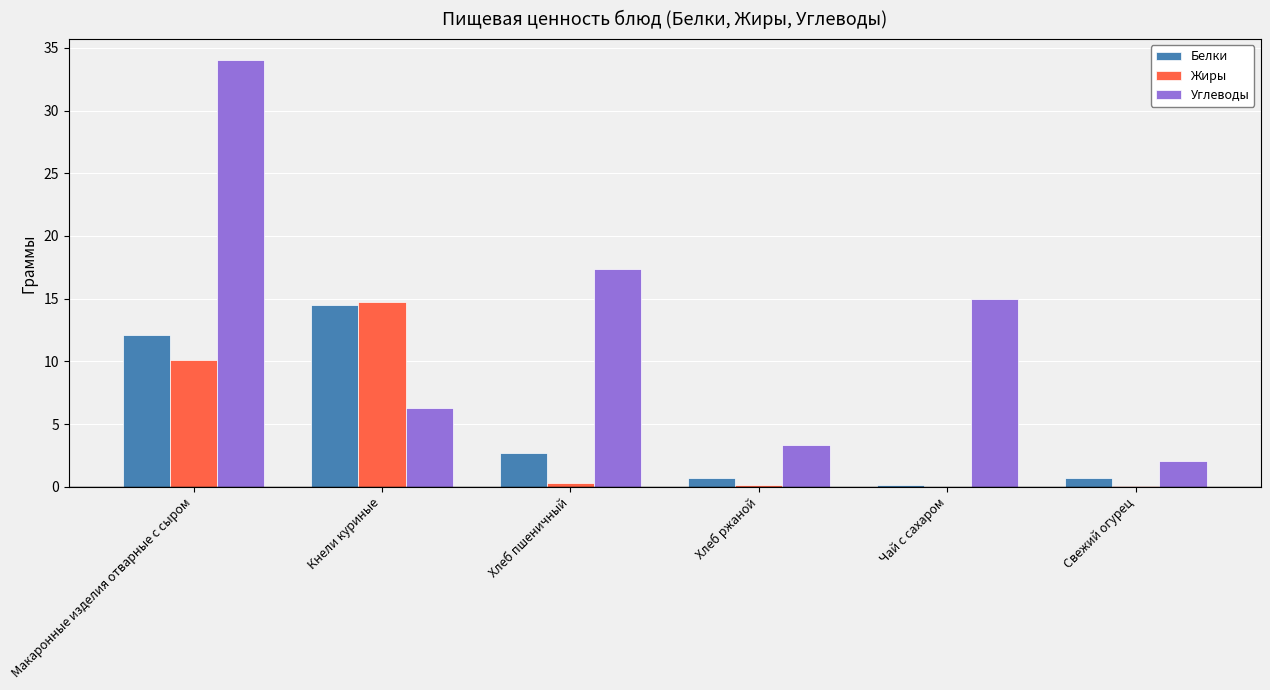

How many data points in Белки are above 2?

3